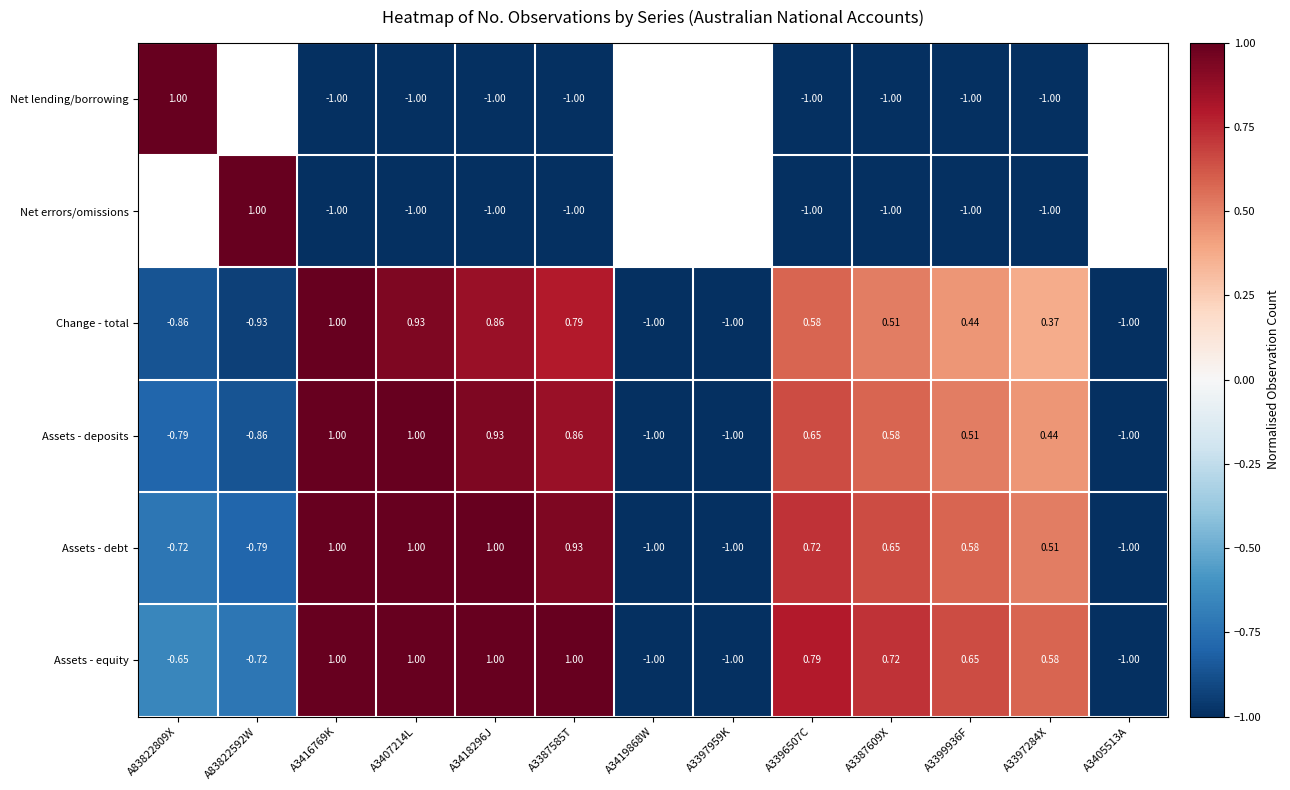

What is the total value across all series at A3407214L?

1.9